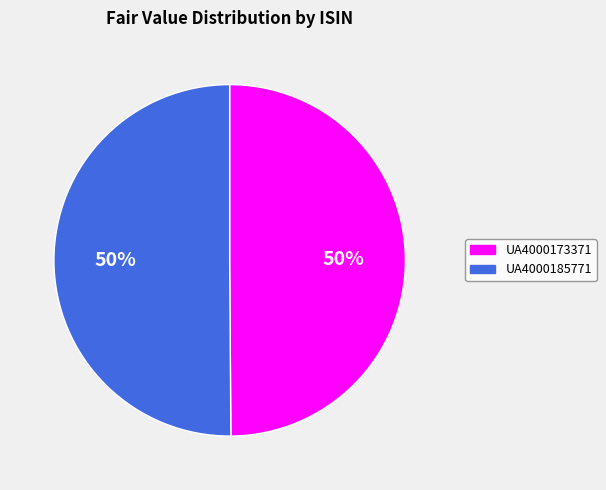

Combined, do UA4000173371 and UA4000185771 account for over 50%?

Yes